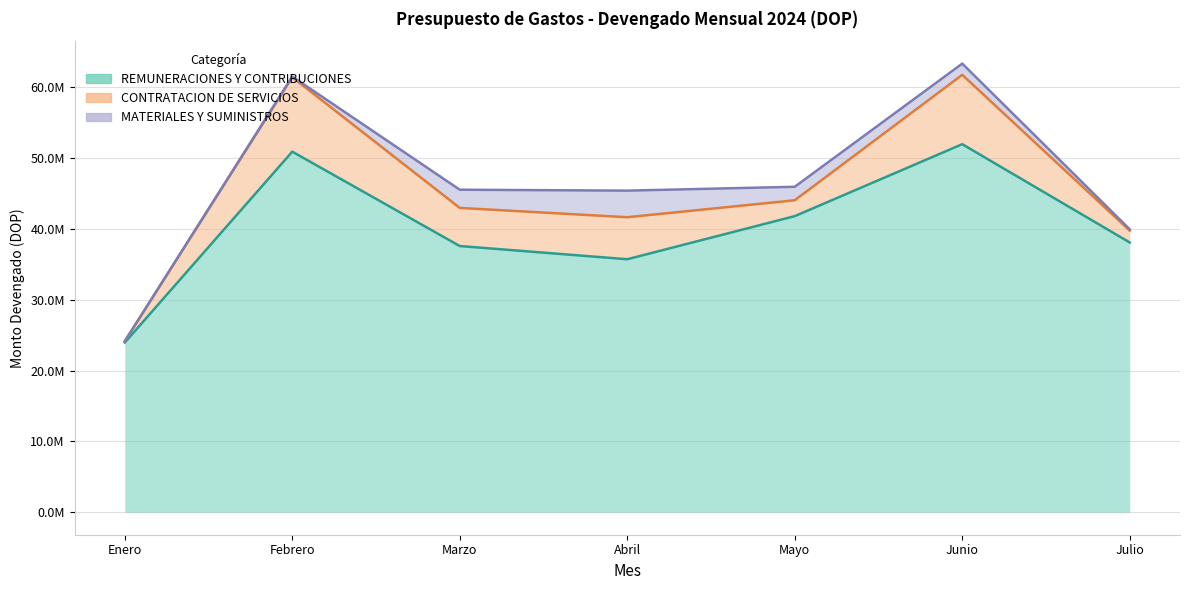

What is the sum of all CONTRATACION DE SERVICIOS values?

35722367.7